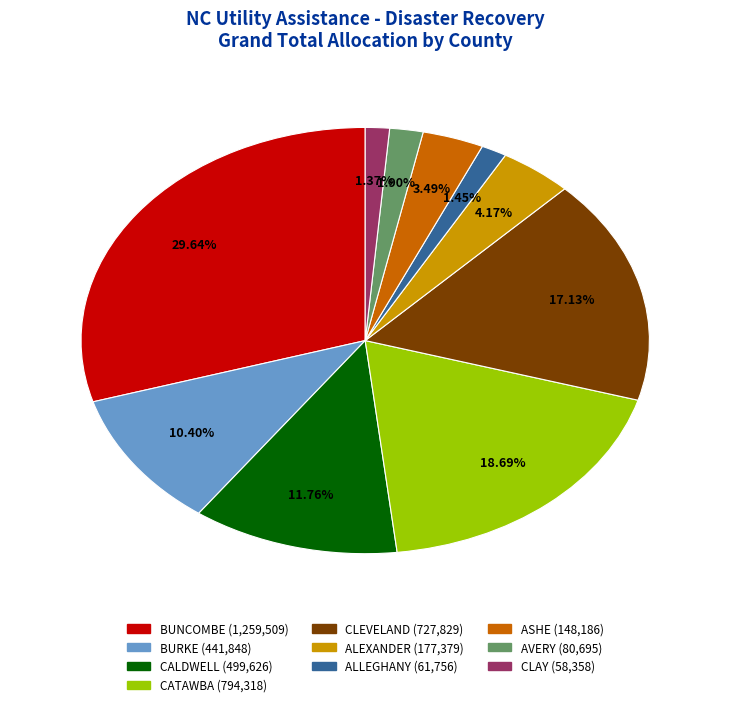

To the nearest percent, what portion does ASHE represent?

3%